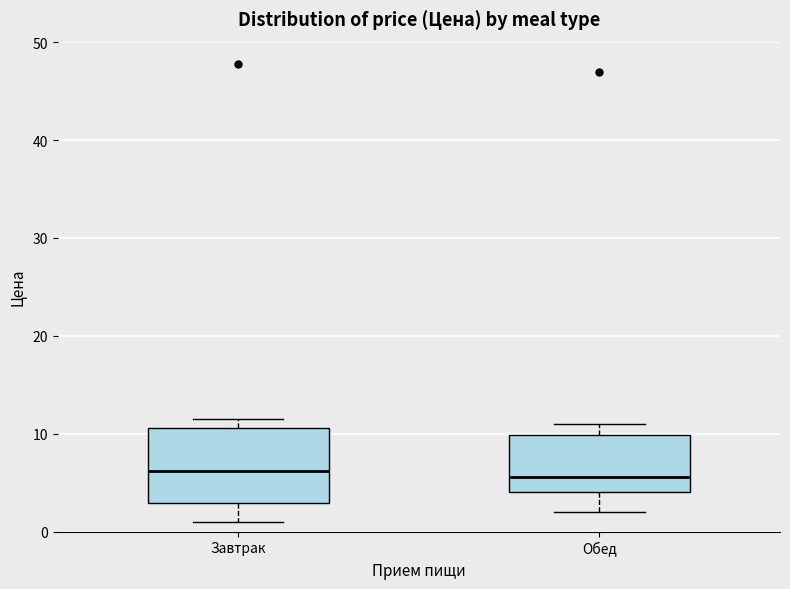

Where does the upper whisker of the box for Обед end on the y-axis? The values are not printed on the chart, so give them approximately, as read against the axis.

11